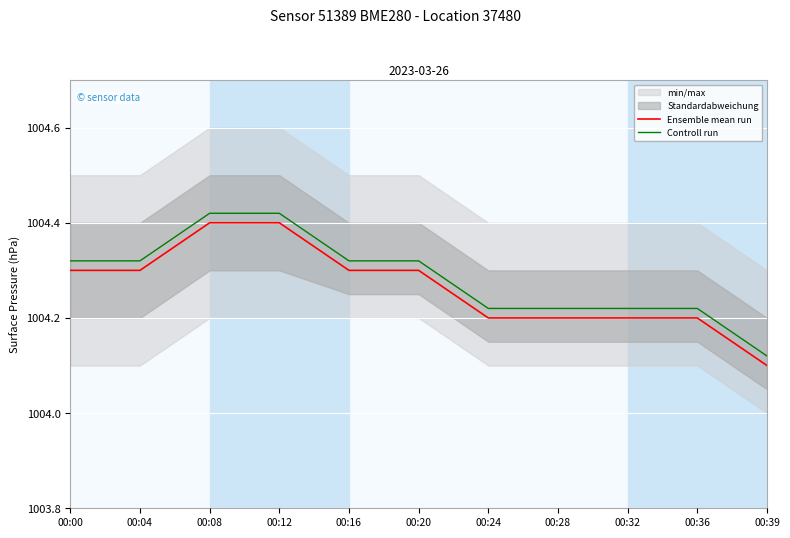

Between 00:04 and 00:39, which series saw the biggest shift?

Ensemble mean run